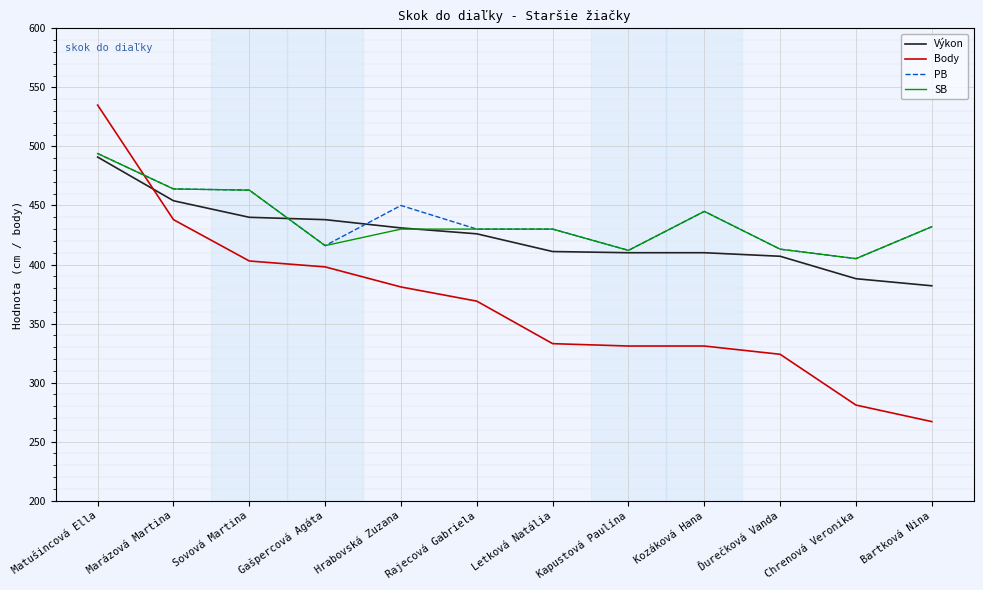

What is the average value of the SB series?

436